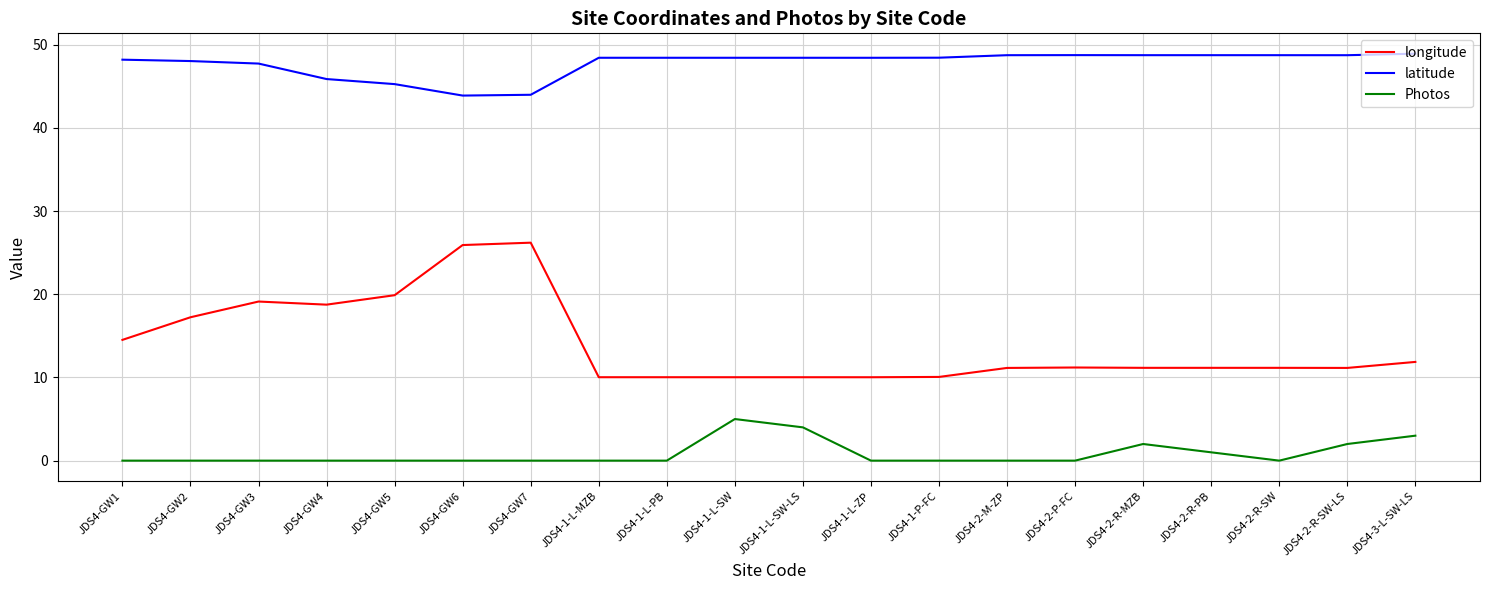

Is the value of Photos at JDS4-1-L-ZP greater than the value of longitude at JDS4-1-L-PB?

No